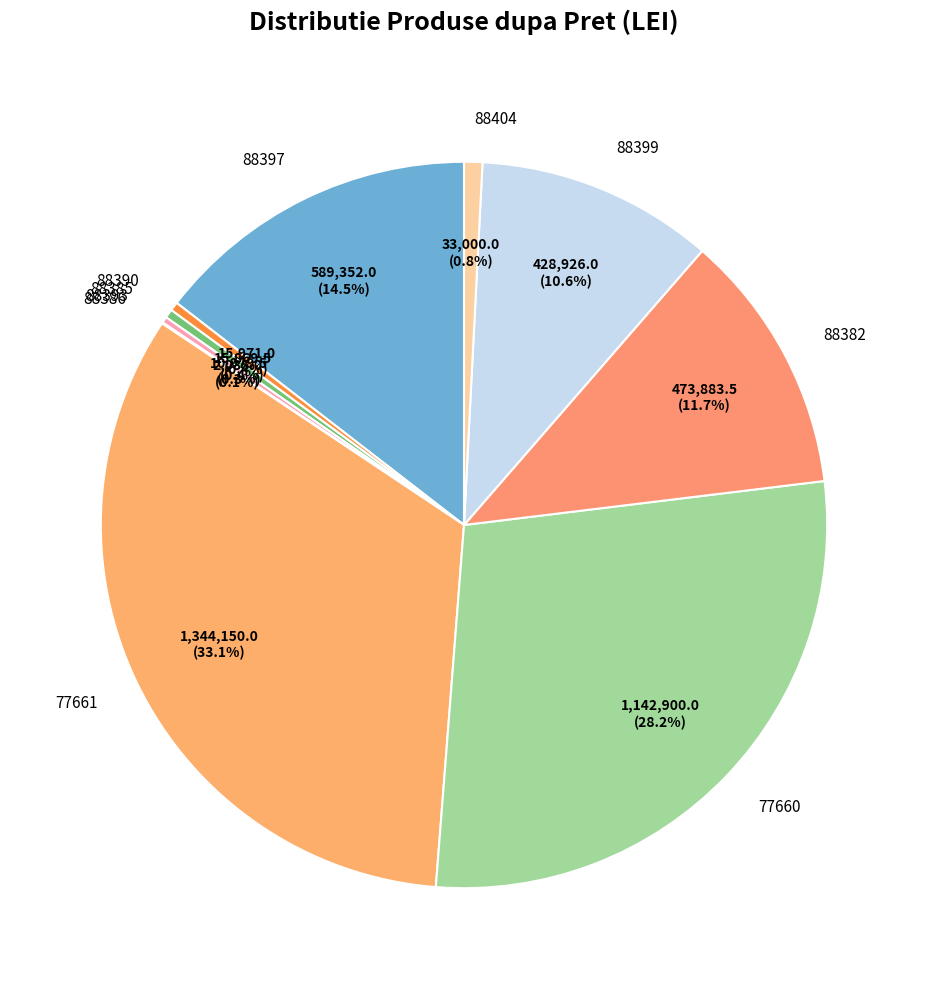

Does 88385 represent more than half of the total?

No